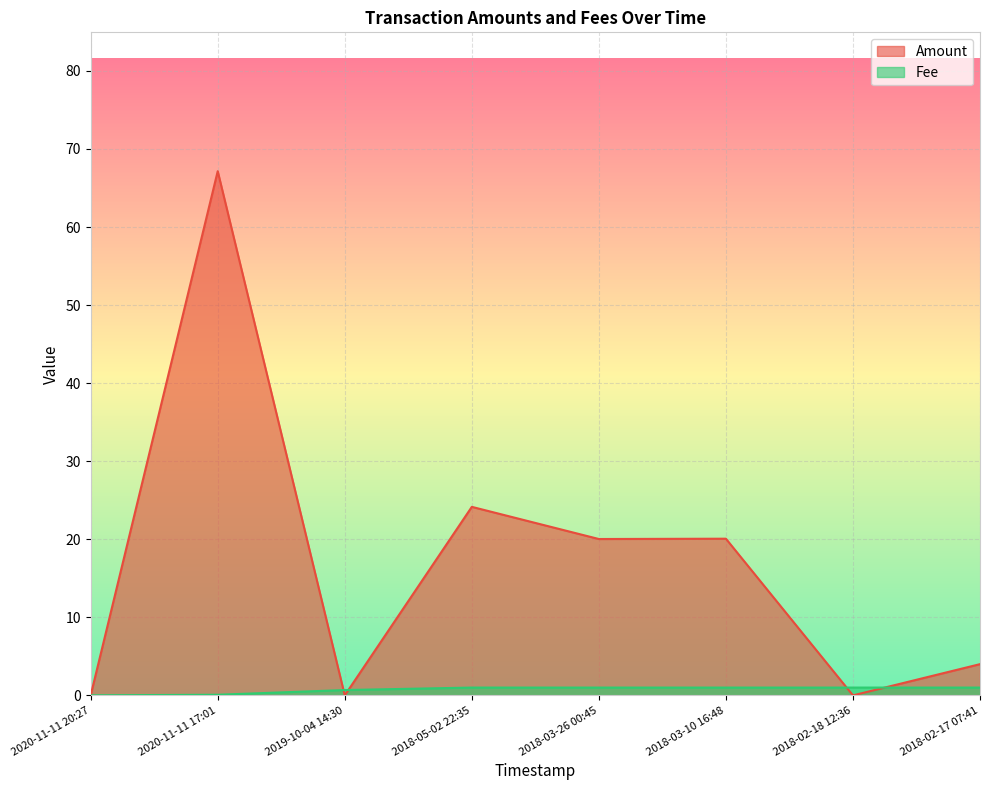

True or false: Fee has more than 0 points higher than both neighbors.

False